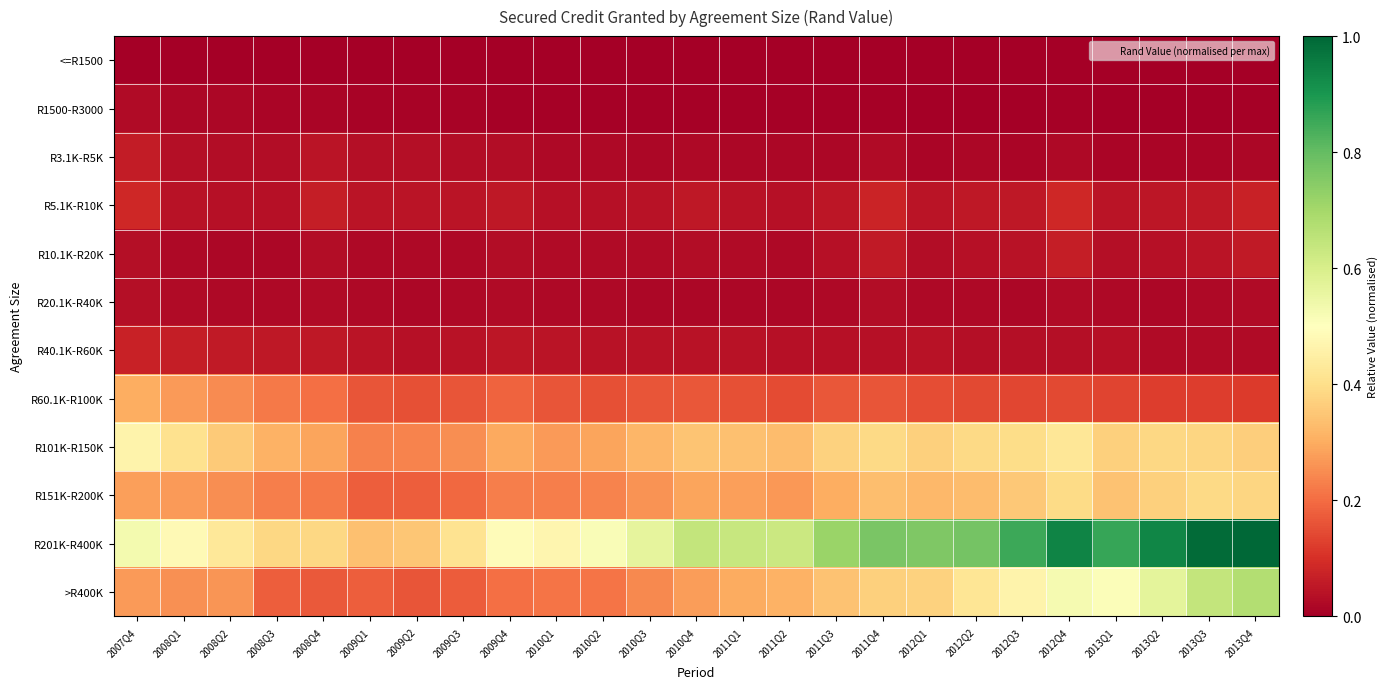

What is the greatest value displayed?

1.0